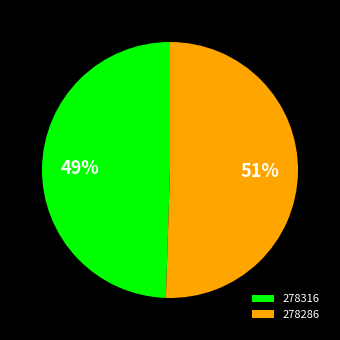

Rank the categories by value from highest to lowest.

278286, 278316